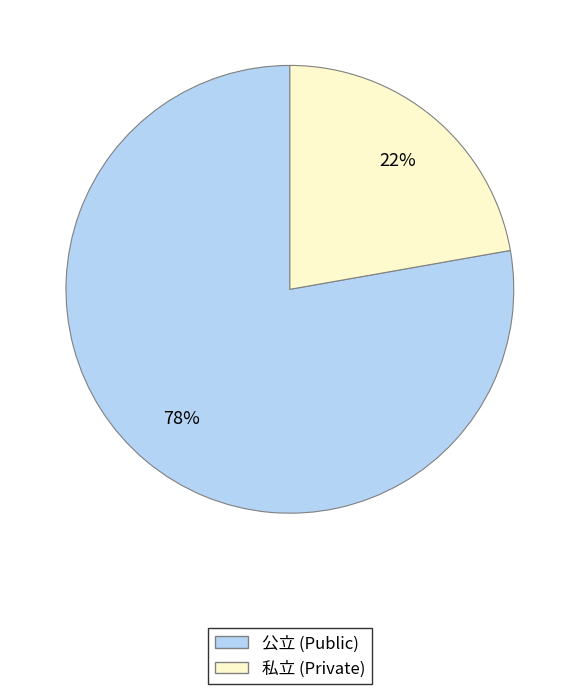

To the nearest percent, what is the difference between the 公立 and 私立 slice percentages?

56%